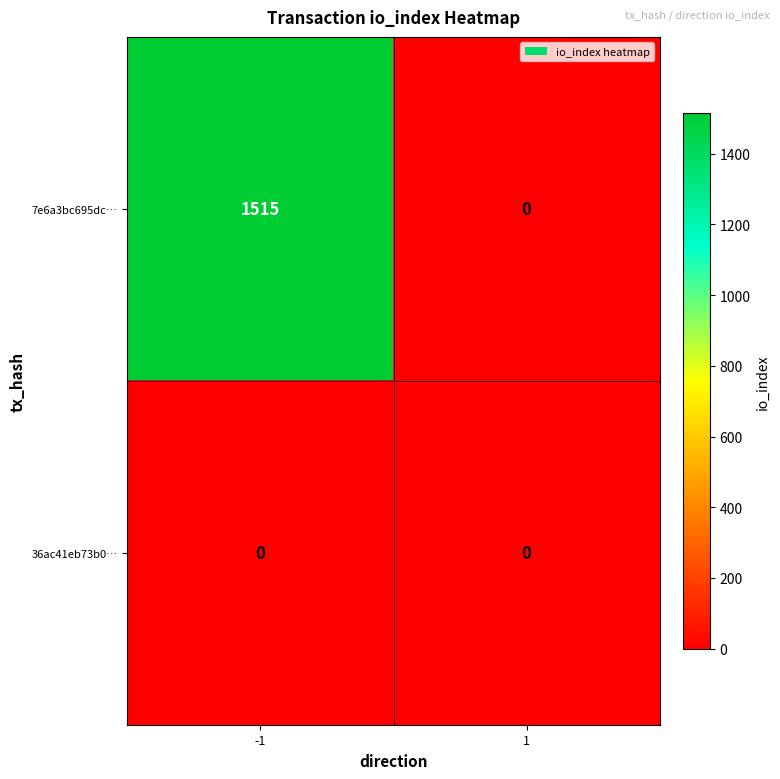

Which series has the largest total across all categories?

7e6a3bc695dc…